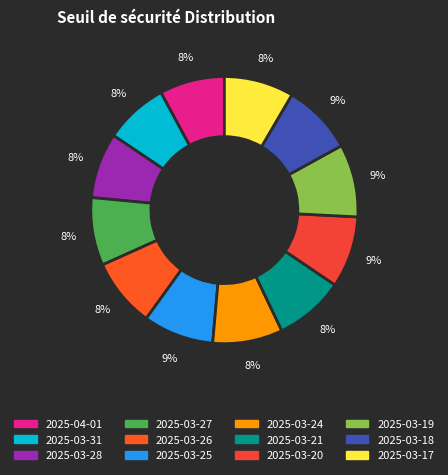

The 2025-03-19 slice represents 9% of the pie. True or false?

True